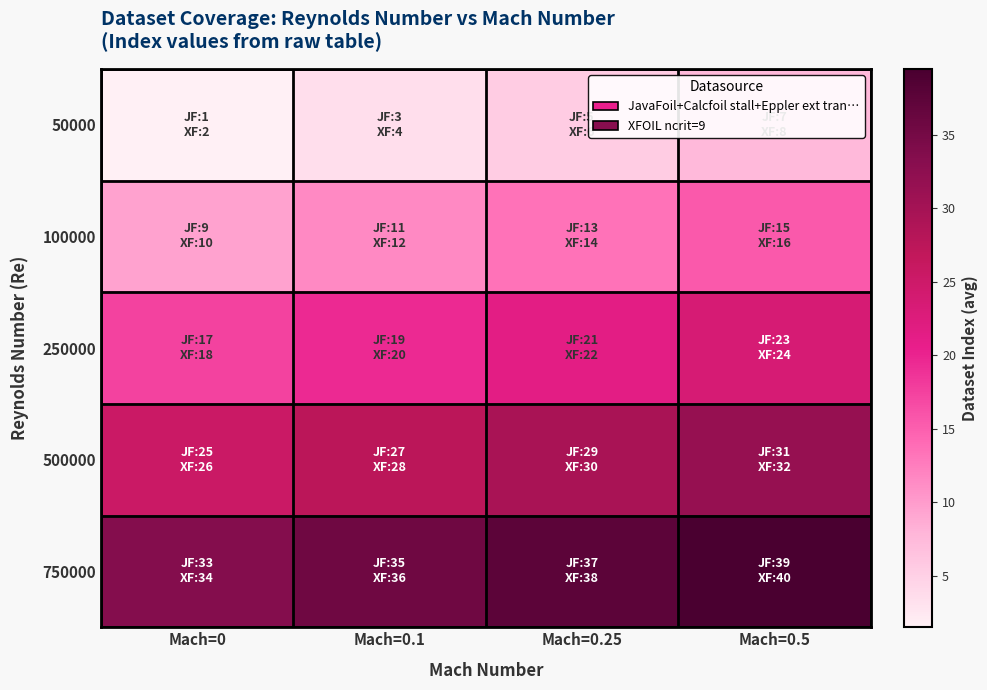

Reading left to right, transcribe all the data shown in this chart.

50000: Mach=0=1.5	Mach=0.1=3.5	Mach=0.25=5.5	Mach=0.5=7.5
100000: Mach=0=9.5	Mach=0.1=11.5	Mach=0.25=13.5	Mach=0.5=15.5
250000: Mach=0=17.5	Mach=0.1=19.5	Mach=0.25=21.5	Mach=0.5=23.5
500000: Mach=0=25.5	Mach=0.1=27.5	Mach=0.25=29.5	Mach=0.5=31.5
750000: Mach=0=33.5	Mach=0.1=35.5	Mach=0.25=37.5	Mach=0.5=39.5